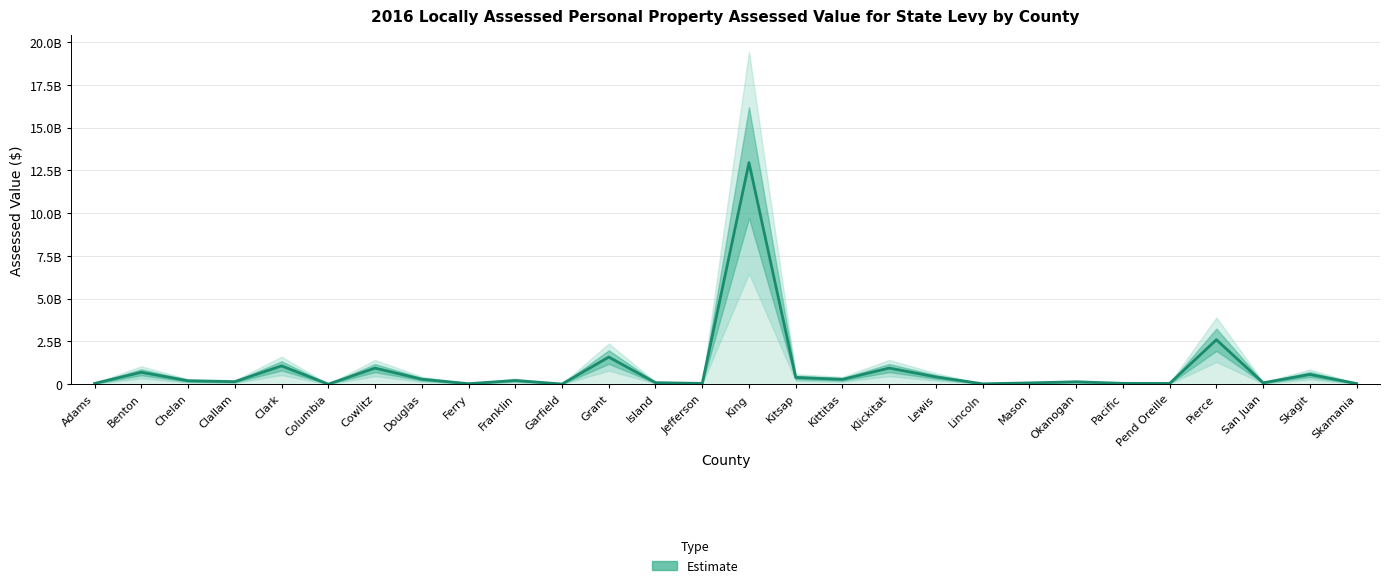

True or false: there are more than 1 points higher than both neighbors.

True